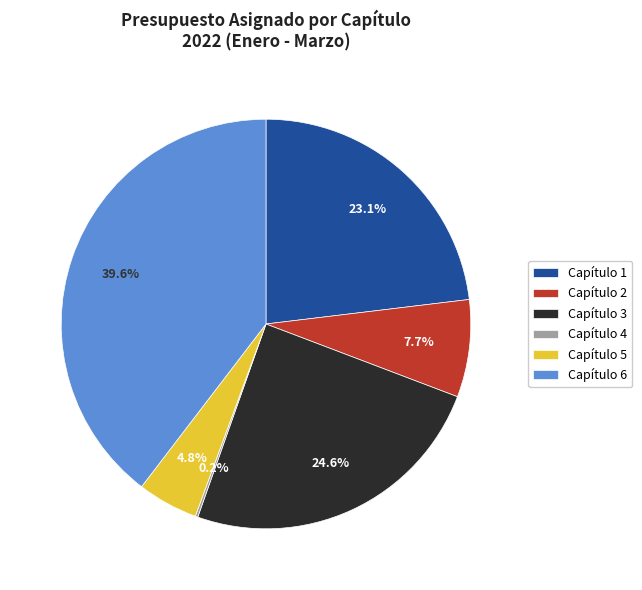

To the nearest percent, what is the difference between the Capítulo 2 and Capítulo 6 slice percentages?

32%